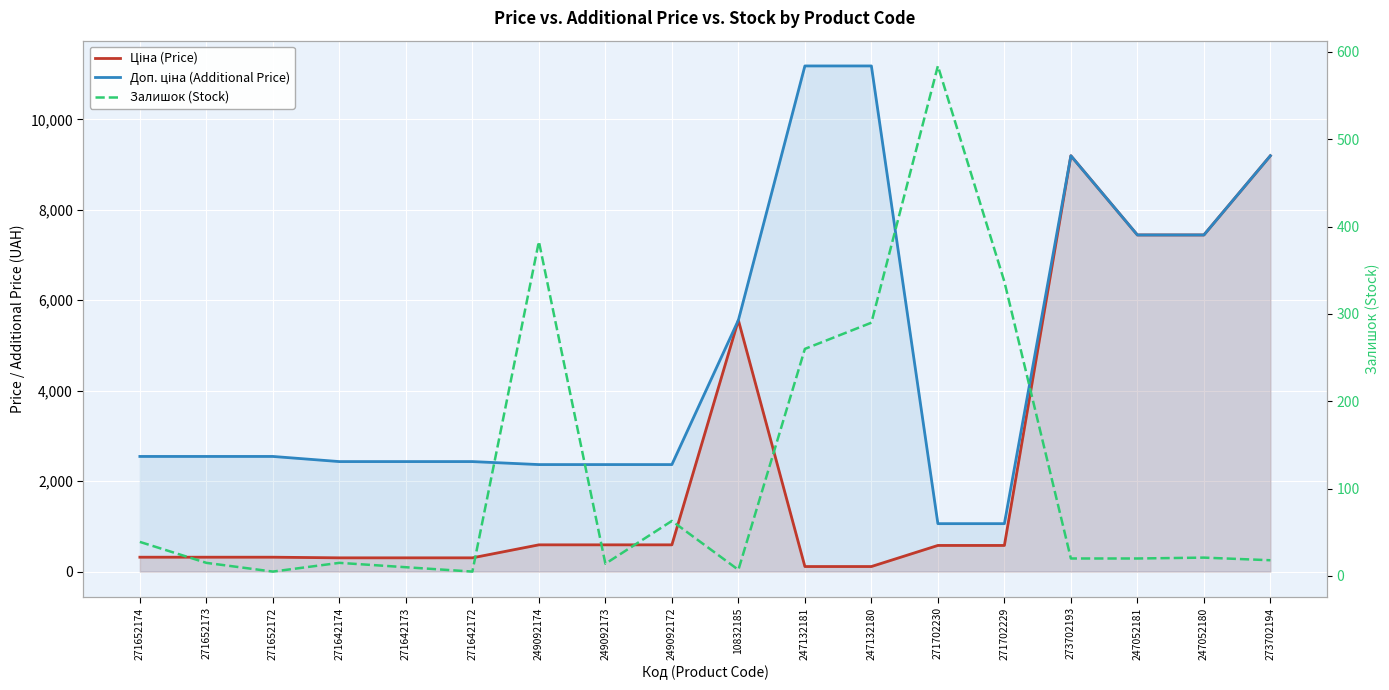

Where is the first local maximum for Залишок (Stock)?

271642174